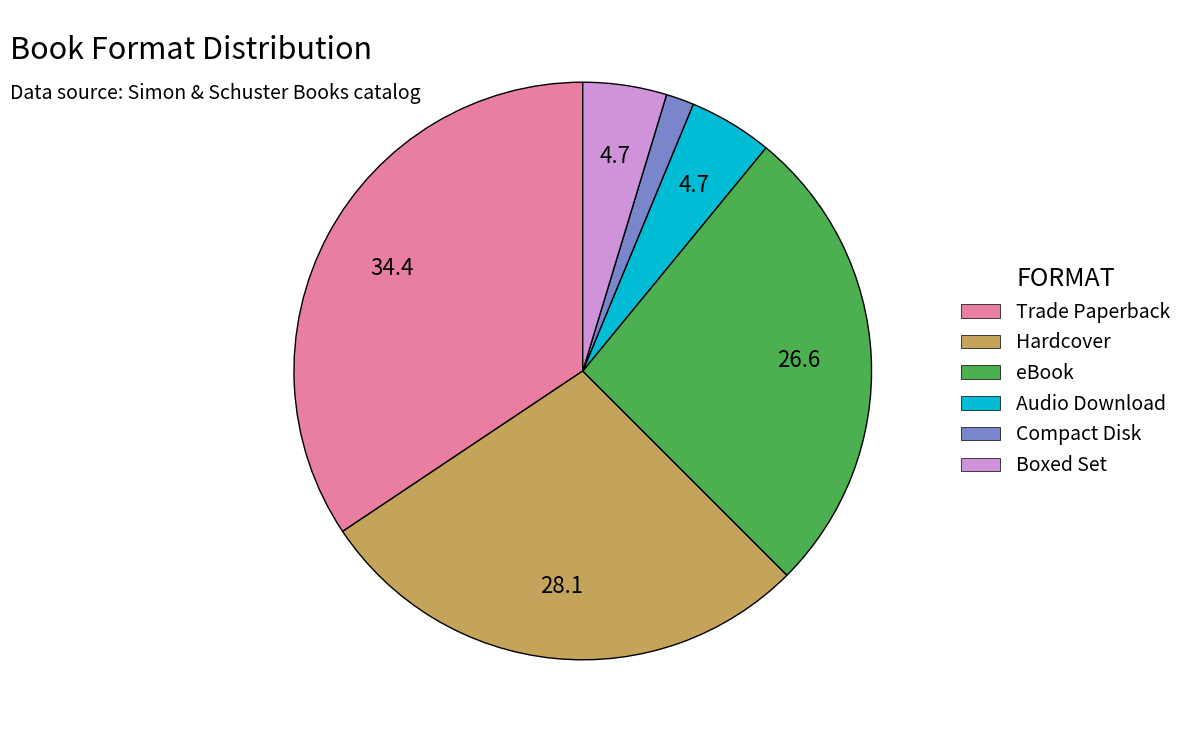

Combined, do Audio Download and Hardcover account for over 50%?

No